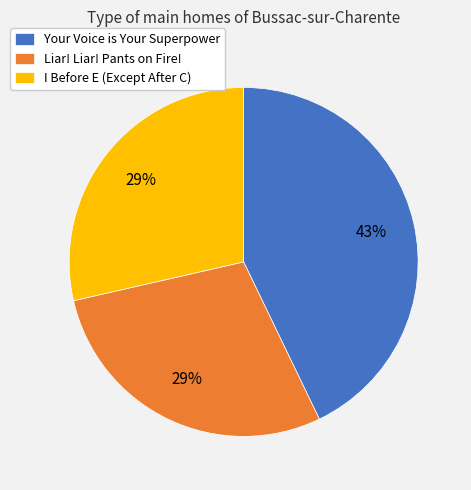

To the nearest percent, what is the difference between the I Before E (Except After C) and Your Voice is Your Superpower slice percentages?

14%